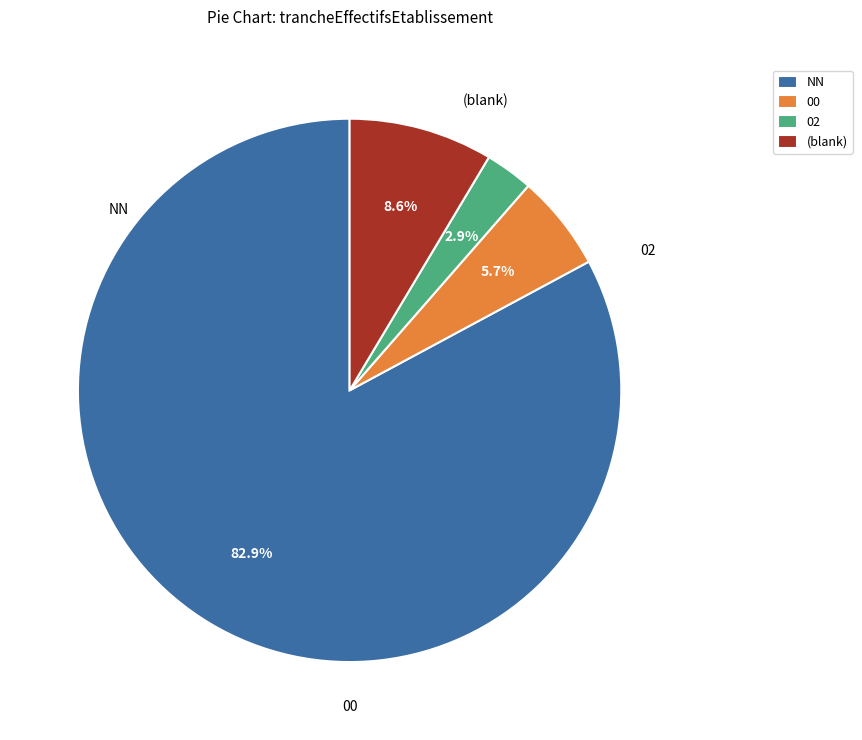

What percentage is NOT represented by NN?

17.1%